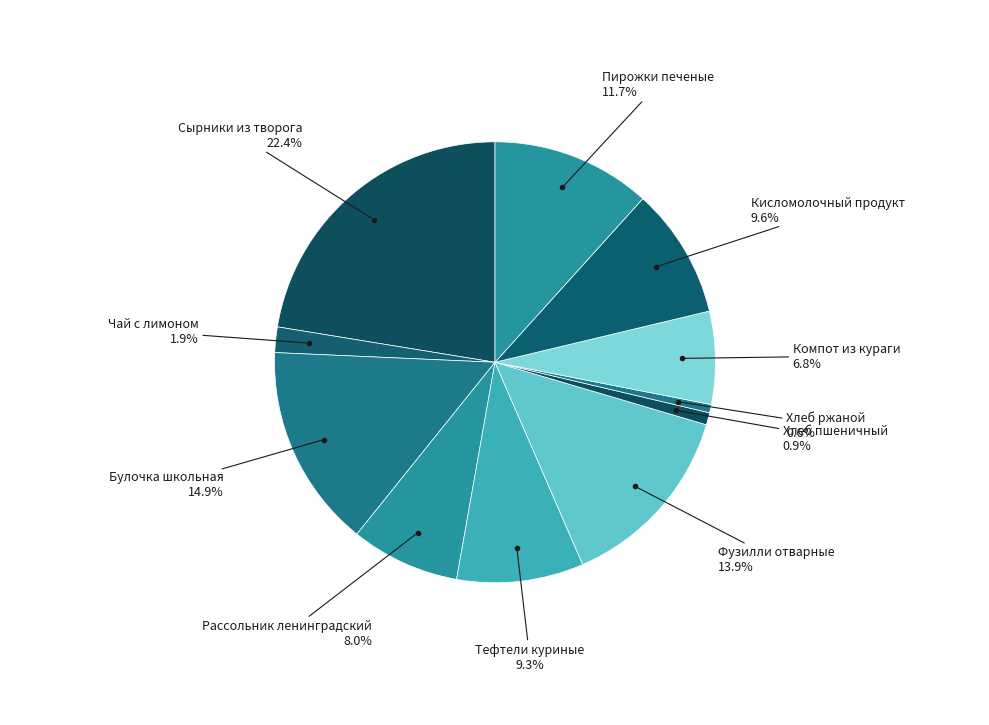

How much of the chart is everything except Чай с лимоном?

98.1%